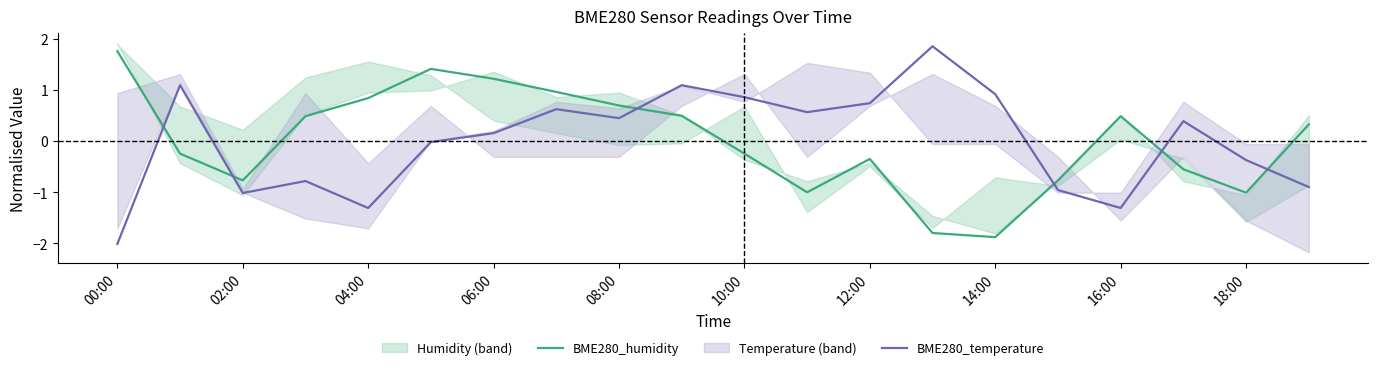

How many positive values does the BME280_temperature series have?

11